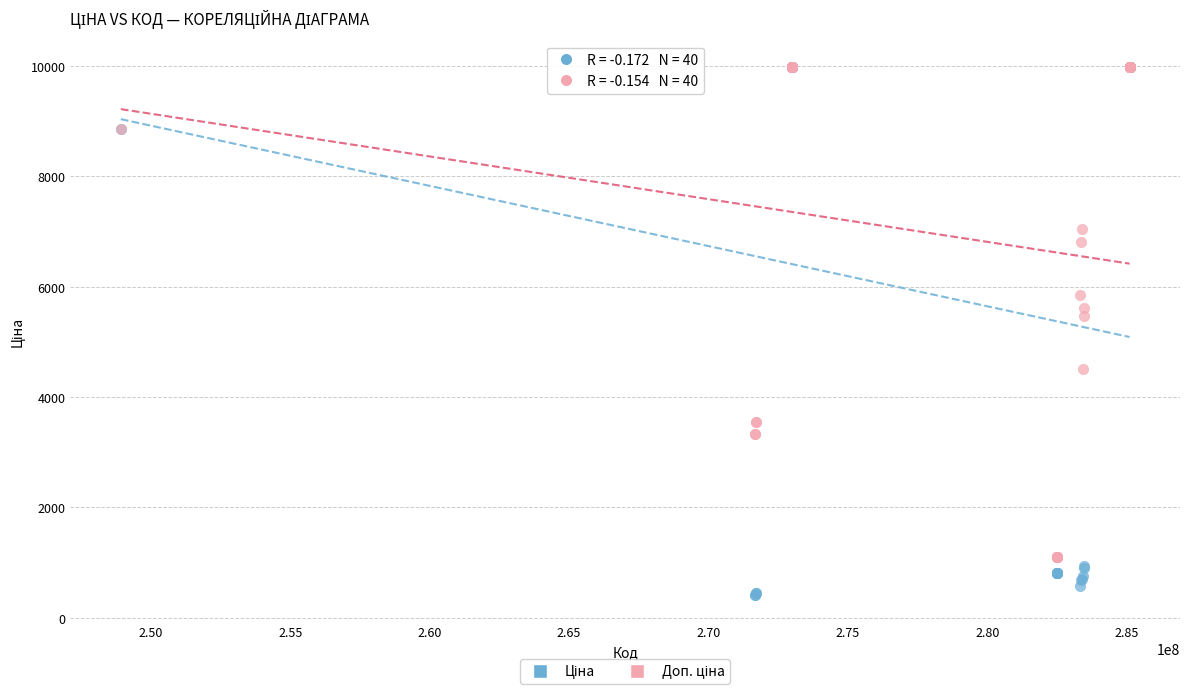

Across all series, what Y value is closest to 5195?

5462.3